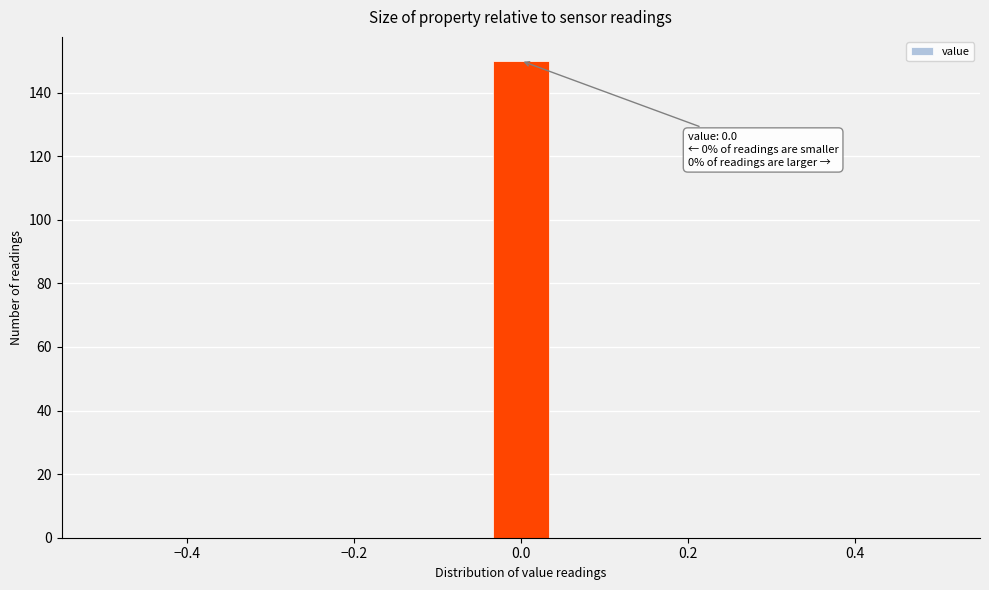

Around what value on the x-axis is the tallest bar? Give the approximate position of its centre, as read against the axis.

0.00